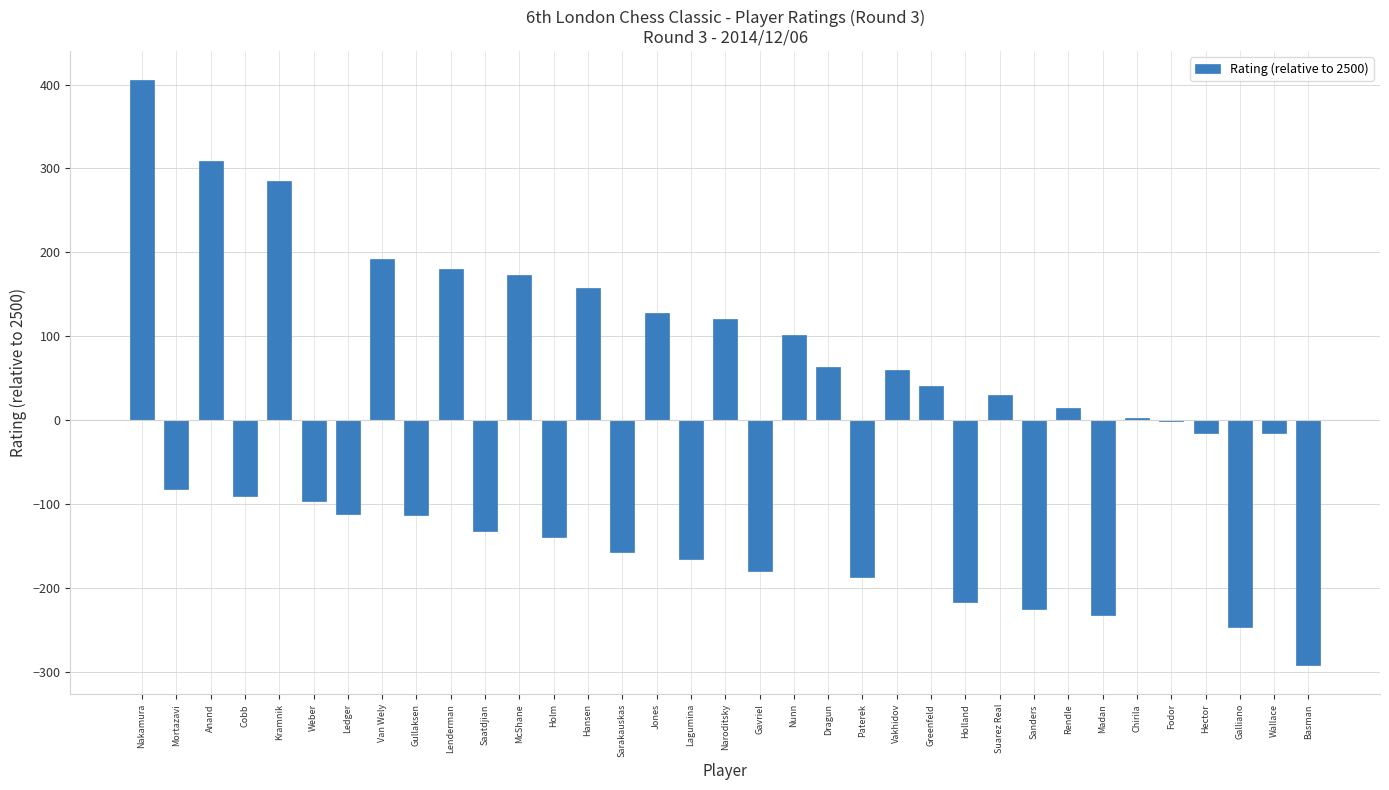

Which category has the highest value across all series?

Nakamura